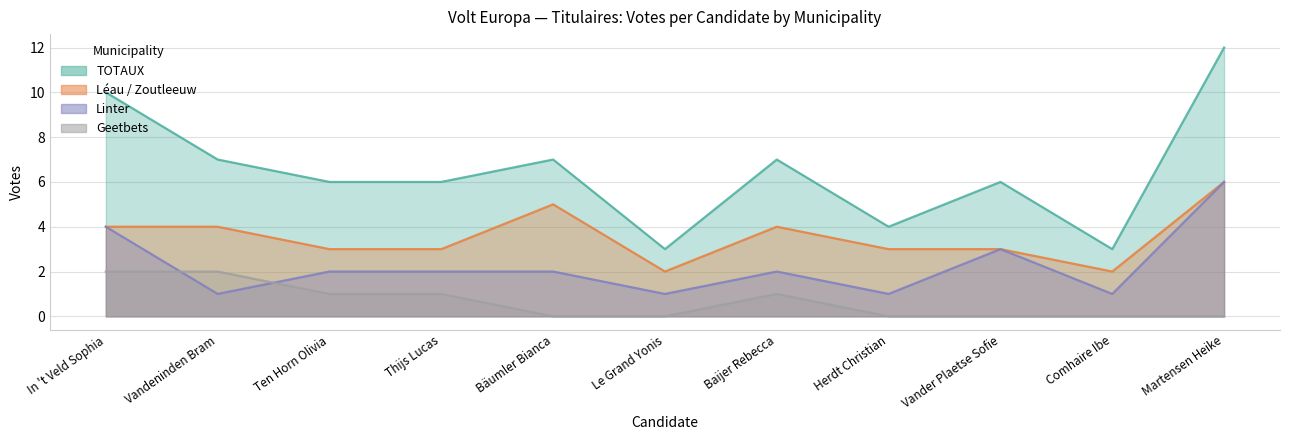

Reading left to right, transcribe all the data shown in this chart.

Geetbets: 2	2	1	1	0	0	1	0	0	0	0
Léau / Zoutleeuw: 4	4	3	3	5	2	4	3	3	2	6
Linter: 4	1	2	2	2	1	2	1	3	1	6
TOTAUX: 10	7	6	6	7	3	7	4	6	3	12